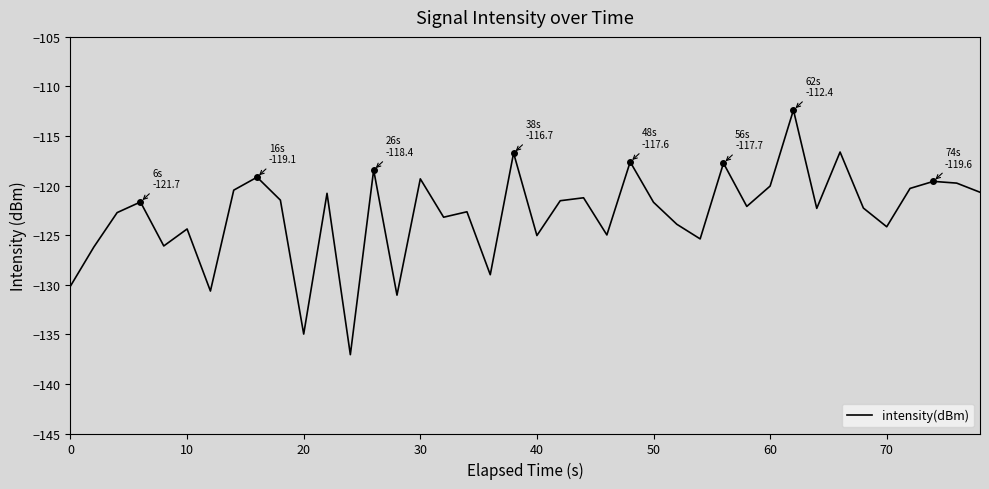

What is the smallest value displayed?

-137.0